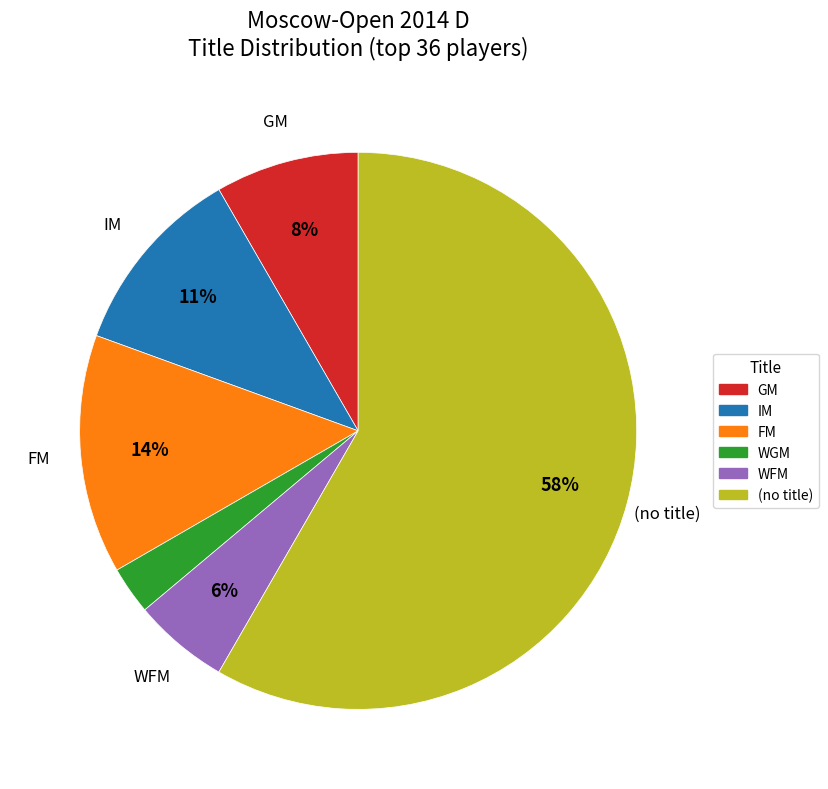

Which has a higher value, WGM or (no title)?

(no title)